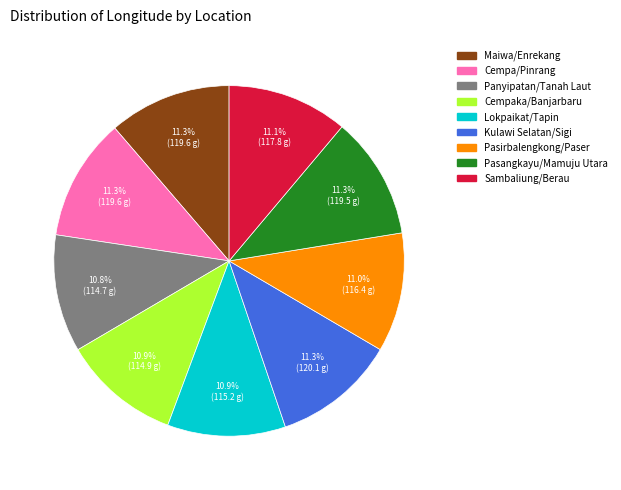

To the nearest percent, what is the combined percentage of Panyipatan/Tanah Laut and Kulawi Selatan/Sigi?

22%